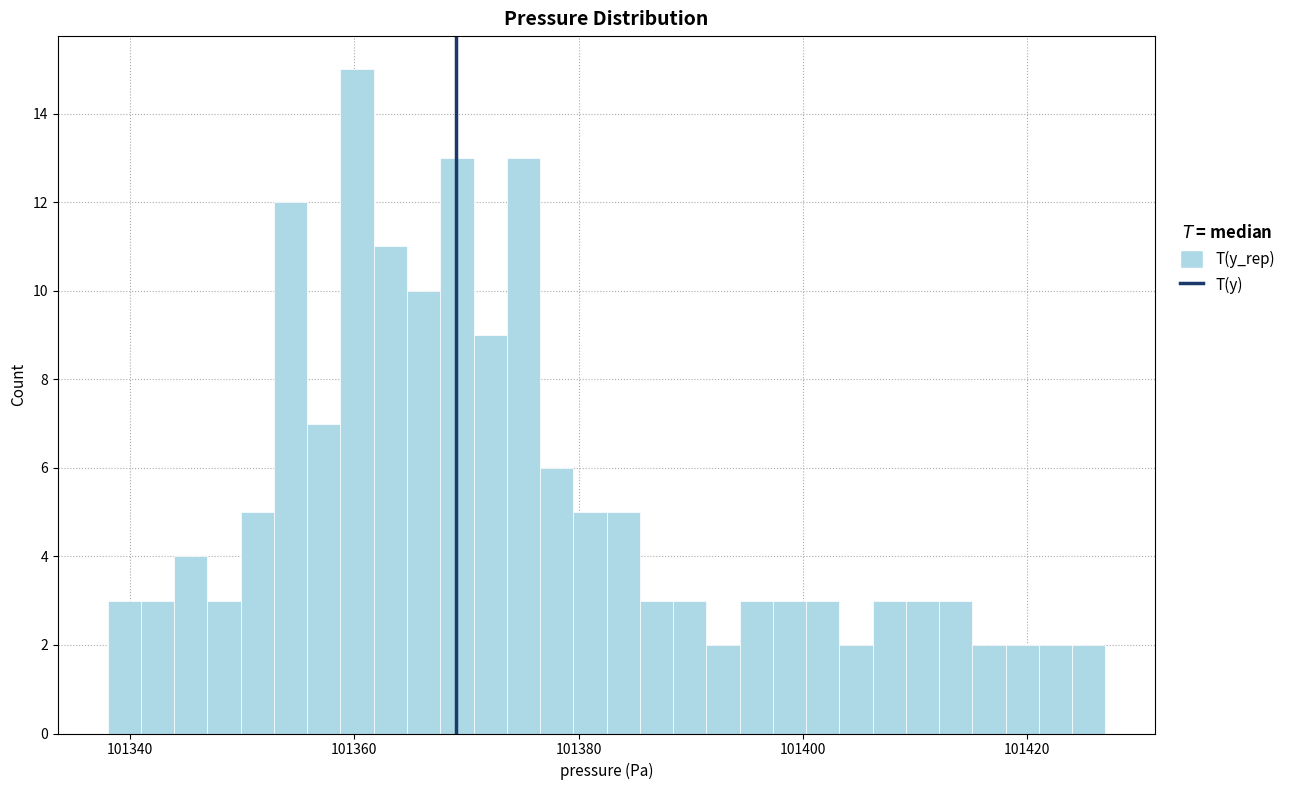

Read against the x-axis, roughly where is the centre of the tallest bar?

101360